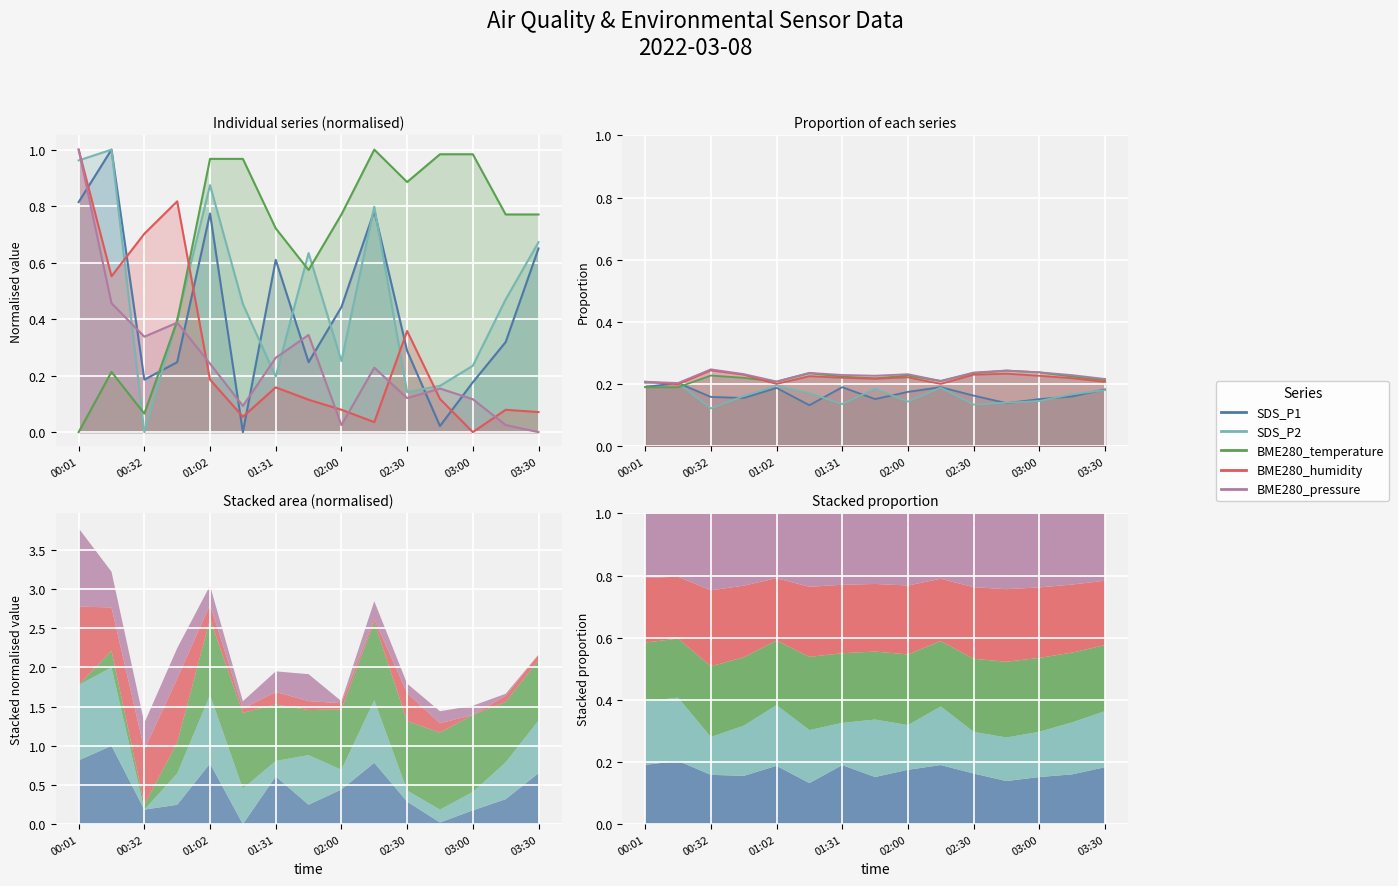

Which category has the highest value across all series?

00:16